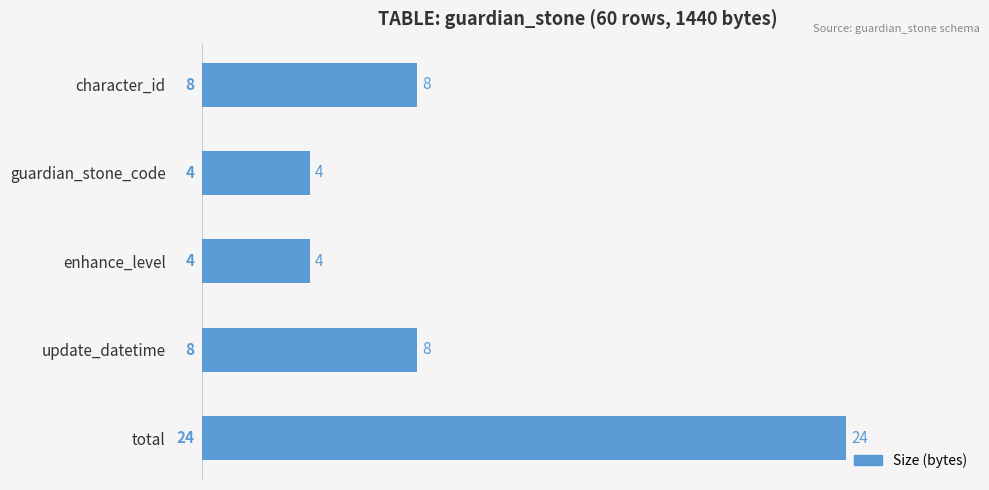

What is the minimum value shown in the chart?

4